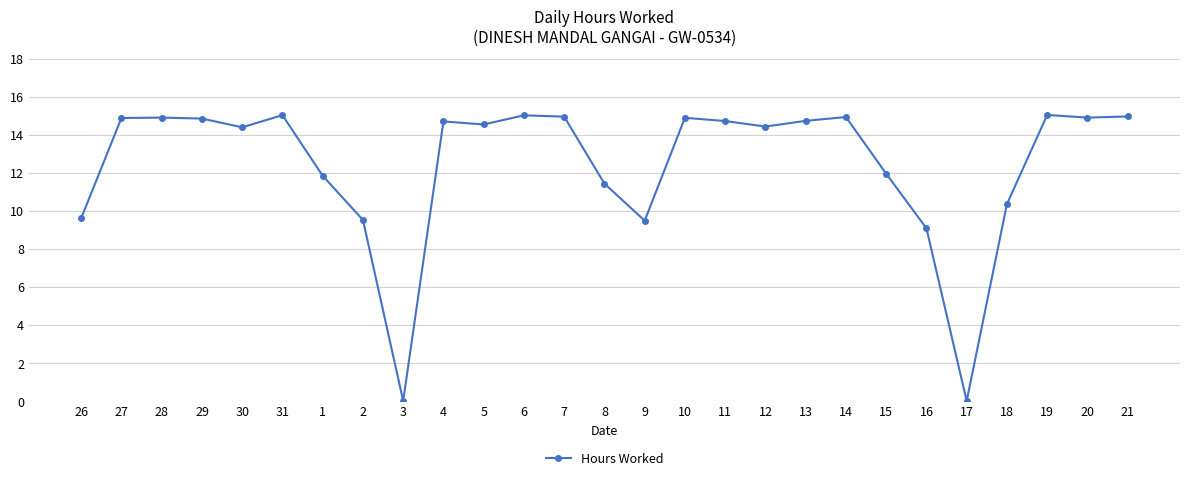

Does the chart have visible grid lines?

Yes